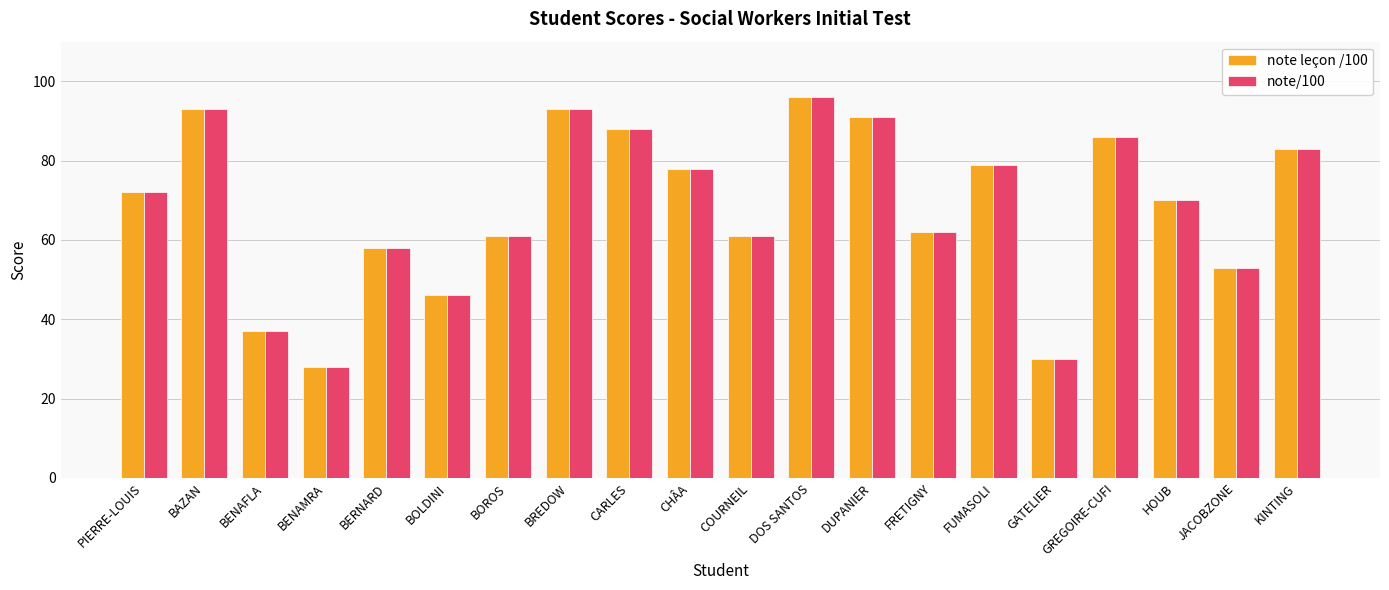

Reading left to right, what are all the values shown in this chart?

note leçon /100: 72	93	37	28	58	46	61	93	88	78	61	96	91	62	79	30	86	70	53	83
note/100: 72	93	37	28	58	46	61	93	88	78	61	96	91	62	79	30	86	70	53	83